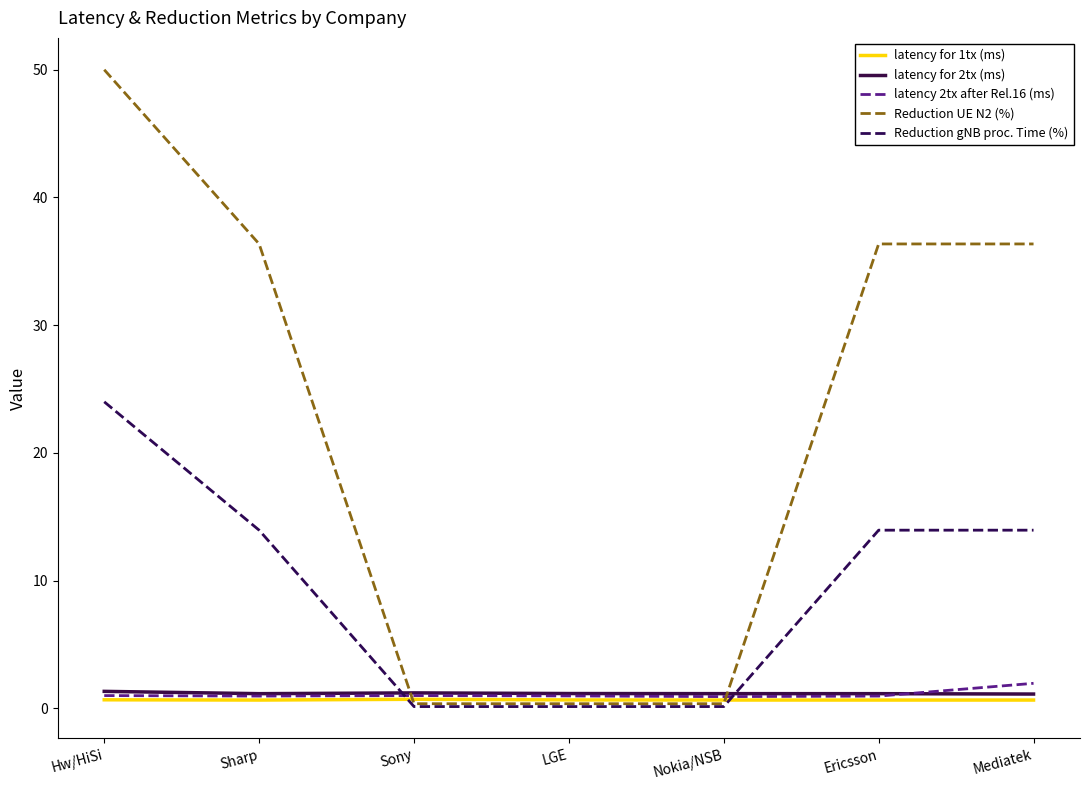

Is it true that Reduction gNB proc. Time (%) equals 0.1 at Sony?

True